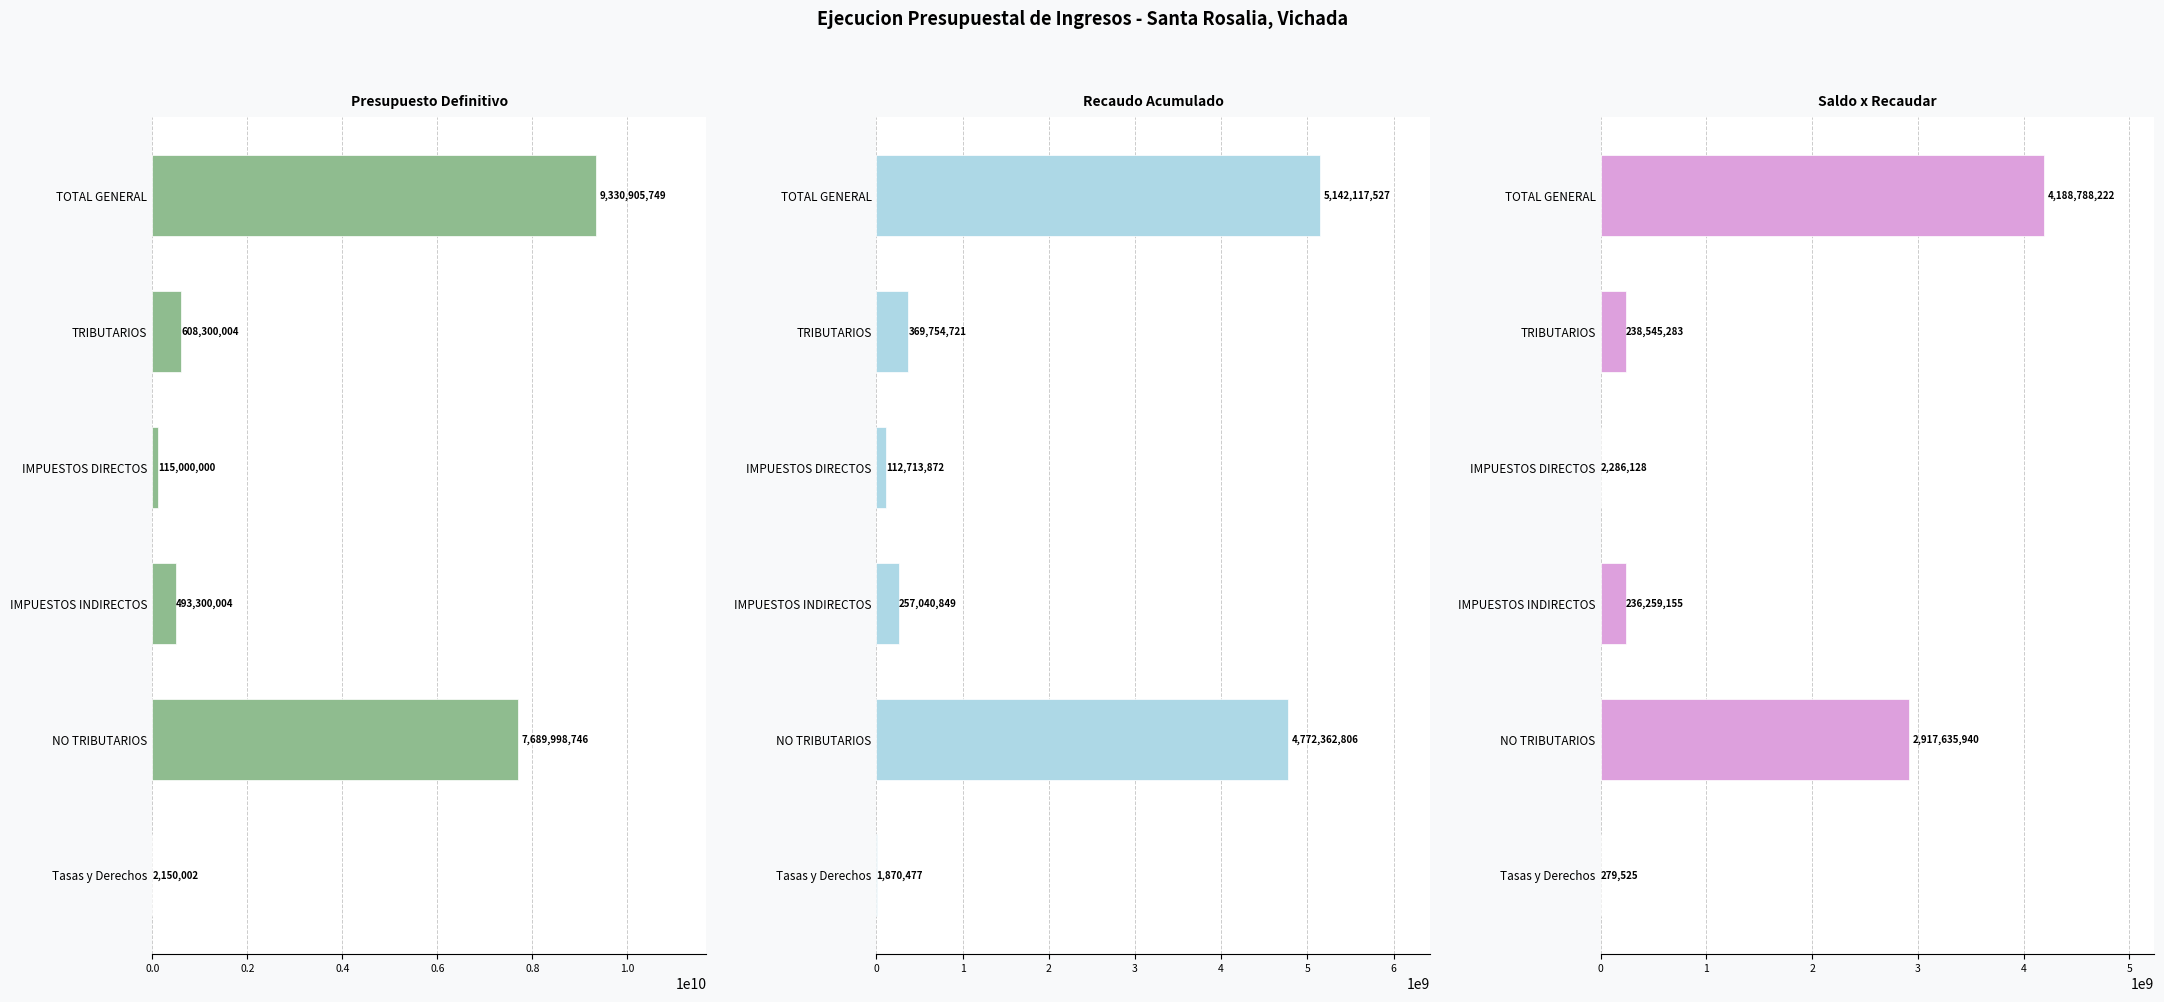

What is the value of the Presupuesto Definitivo bar at the 2nd from the left?

608300004